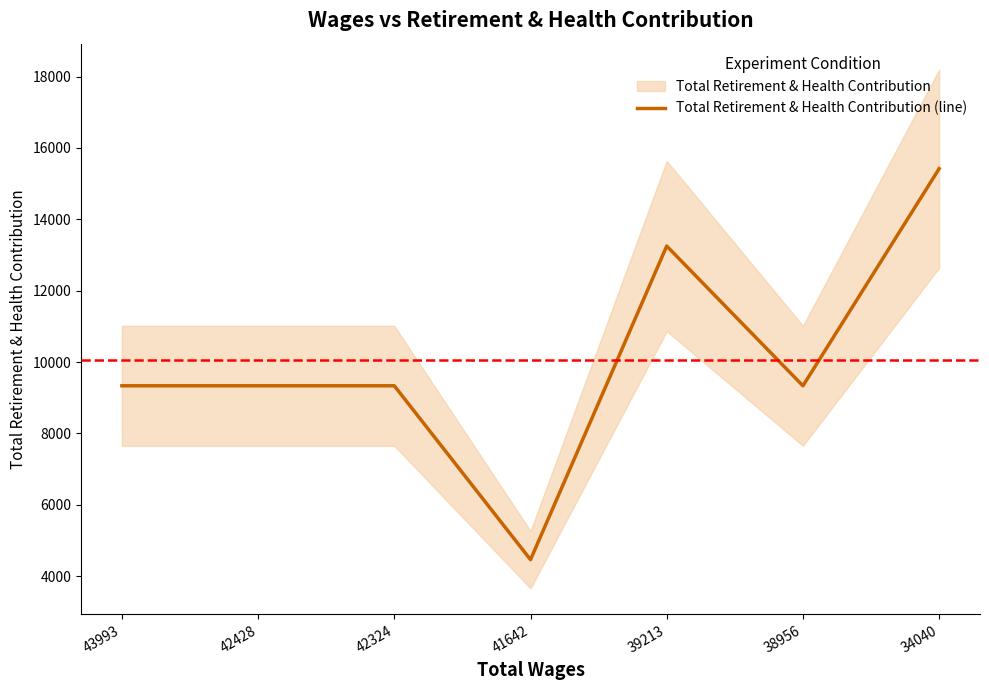

How many values exceed 9336?

2